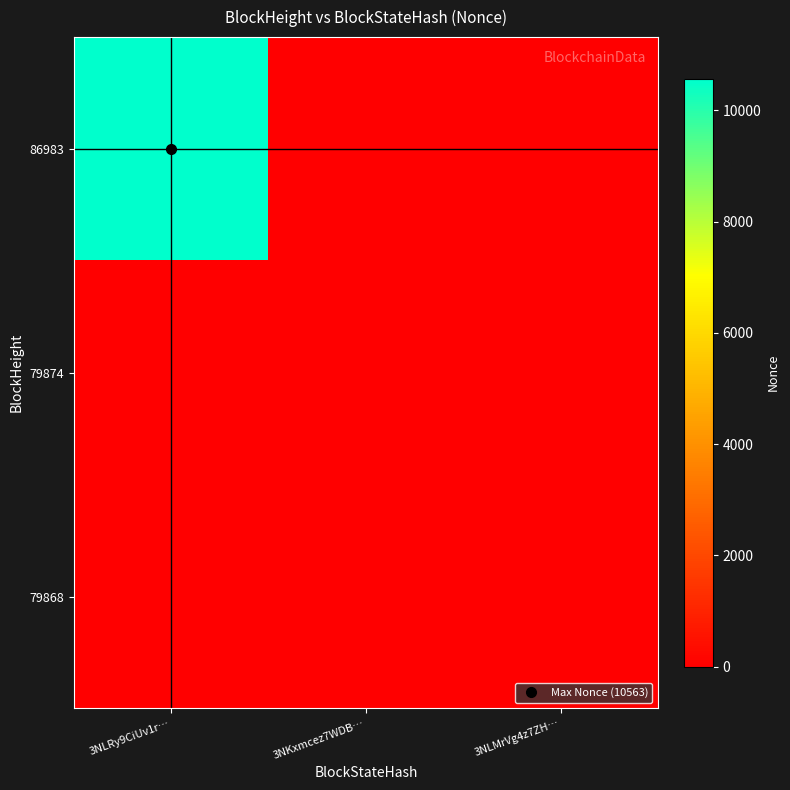

Reading right to left, extract all data points from this chart.

86983: 3NLMrVg4z7ZH…=0	3NKxmcez7WDB…=0	3NLRy9CiUv1r…=10563
79874: 3NLMrVg4z7ZH…=0	3NKxmcez7WDB…=0	3NLRy9CiUv1r…=0
79868: 3NLMrVg4z7ZH…=5	3NKxmcez7WDB…=0	3NLRy9CiUv1r…=0